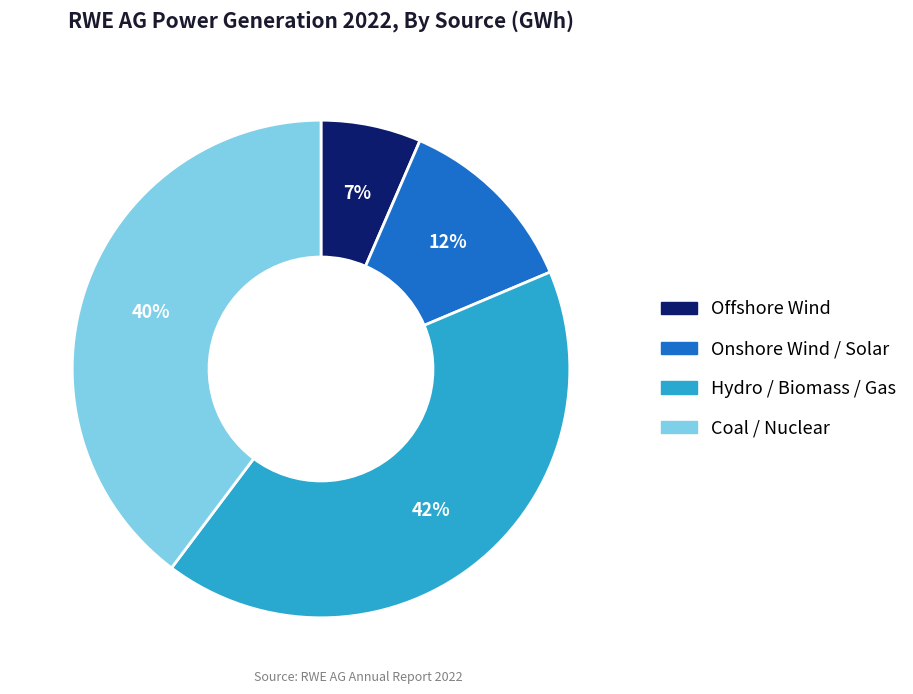

Does Onshore Wind / Solar account for over 50% of the chart?

No